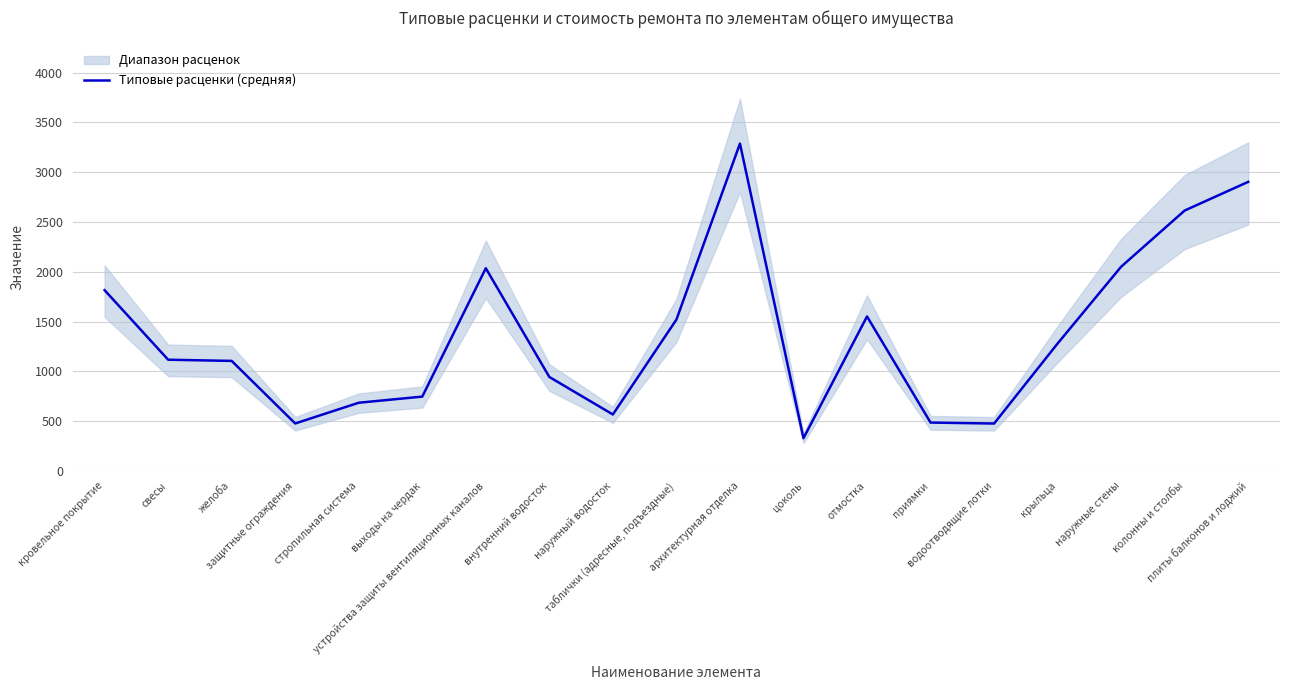

What is the sum of the values at водоотводящие лотки and отмостка?

2028.1